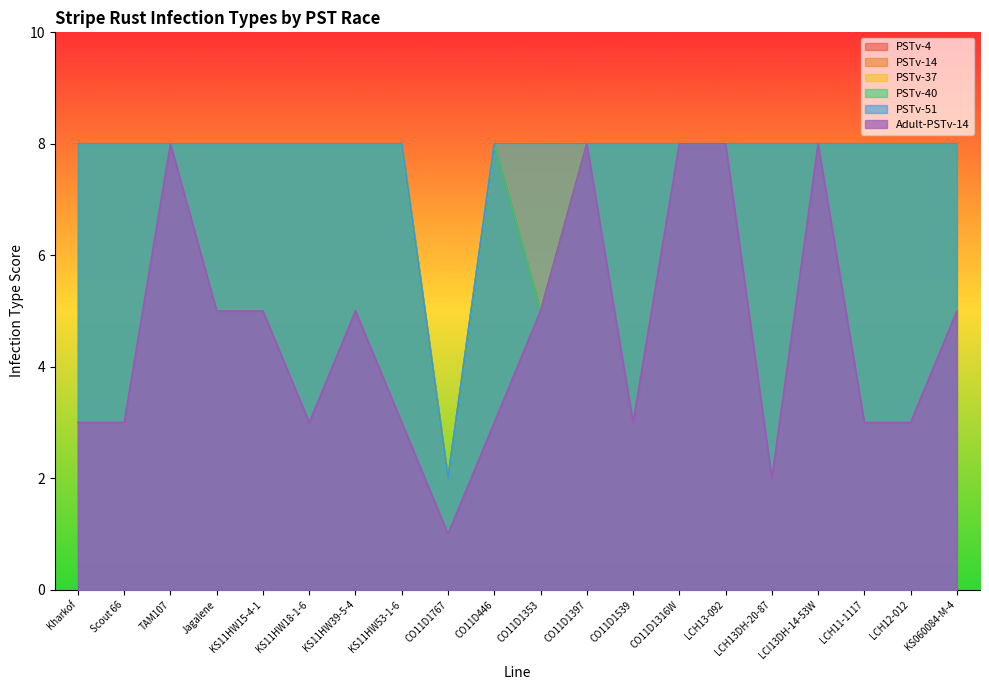

The value of PSTv-4 at LCH13-092 is 12. True or false?

False